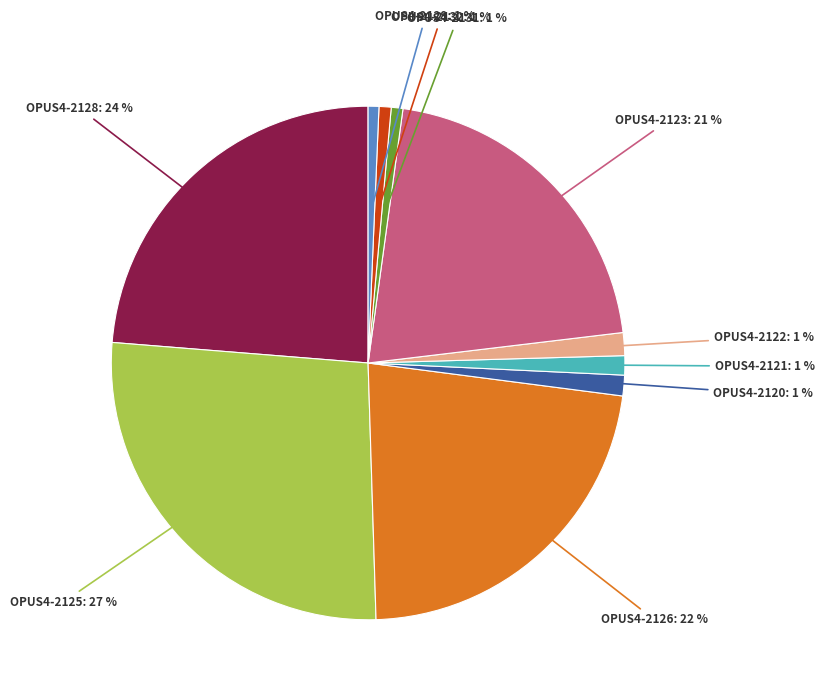

The OPUS4-2131 slice represents 1% of the pie. True or false?

True